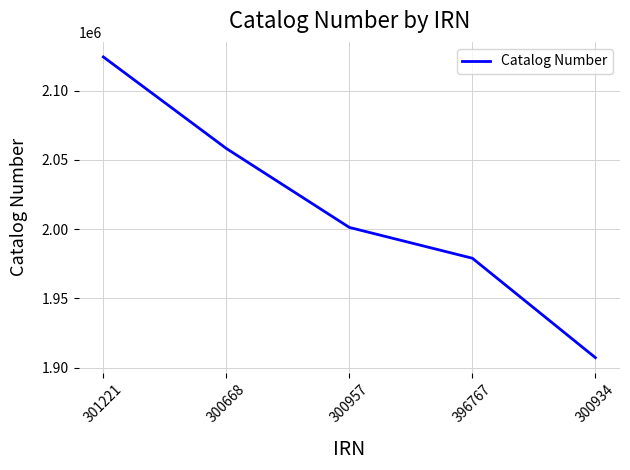

Reading left to right, transcribe all the data shown in this chart.

301221=2124368	300668=2058250	300957=2001248	396767=1979005	300934=1907213